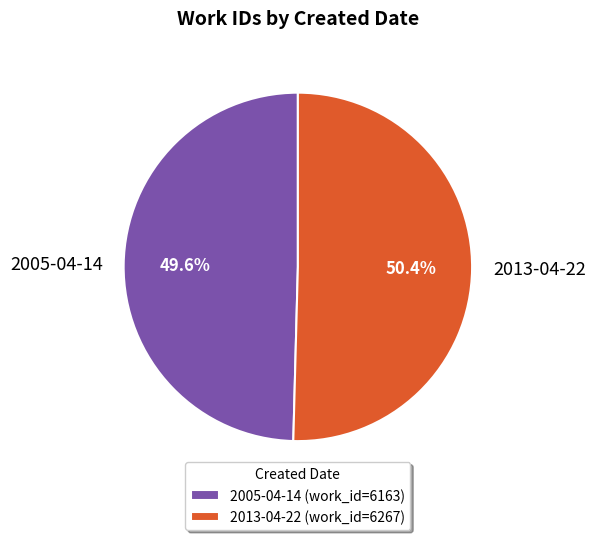

To the nearest percent, what is the average slice percentage?

50%